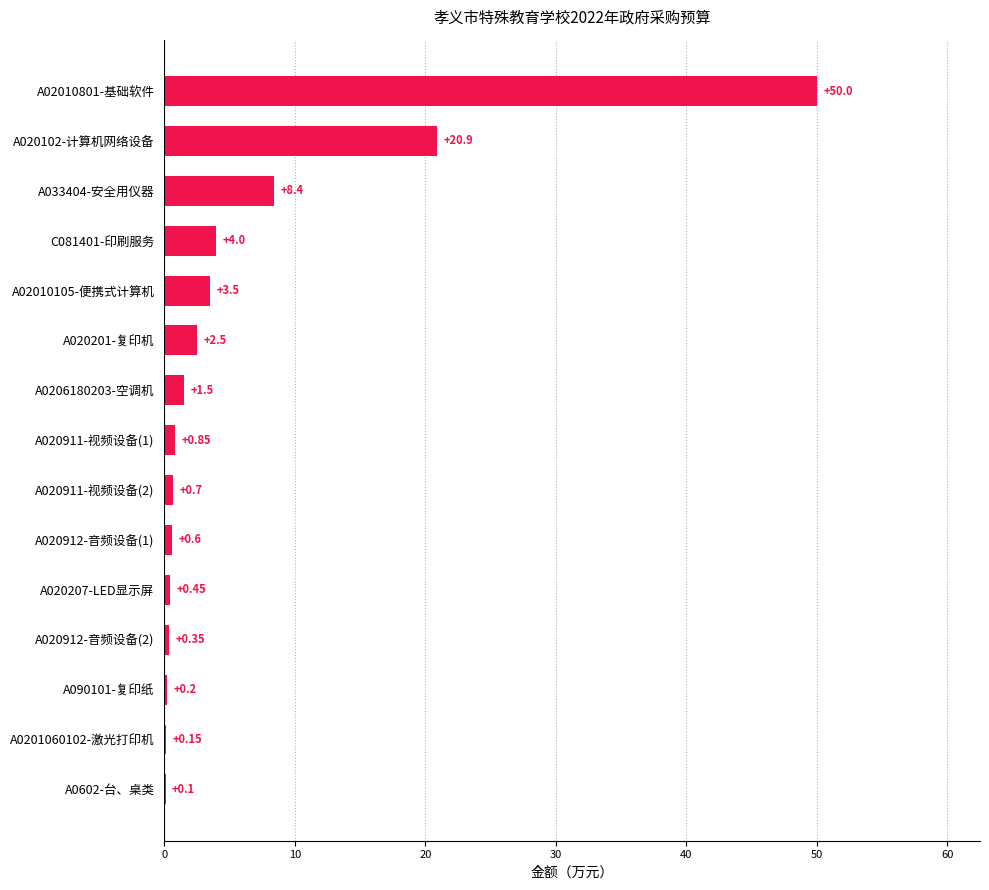

What is the change in value from A090101-复印纸 to A020102-计算机网络设备?

+20.7